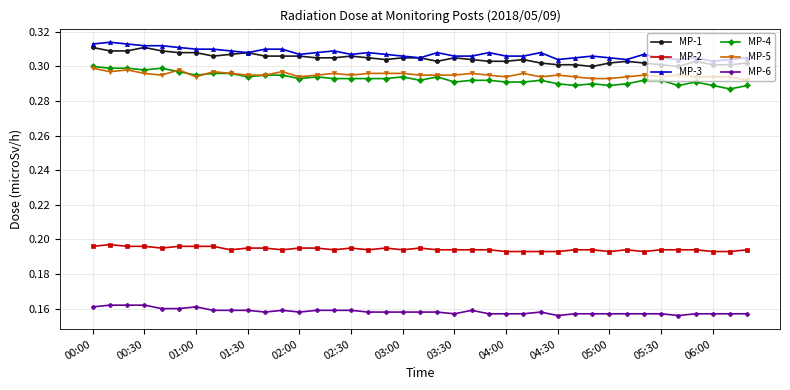

How many MP-2 values are between 0 and 1?

39